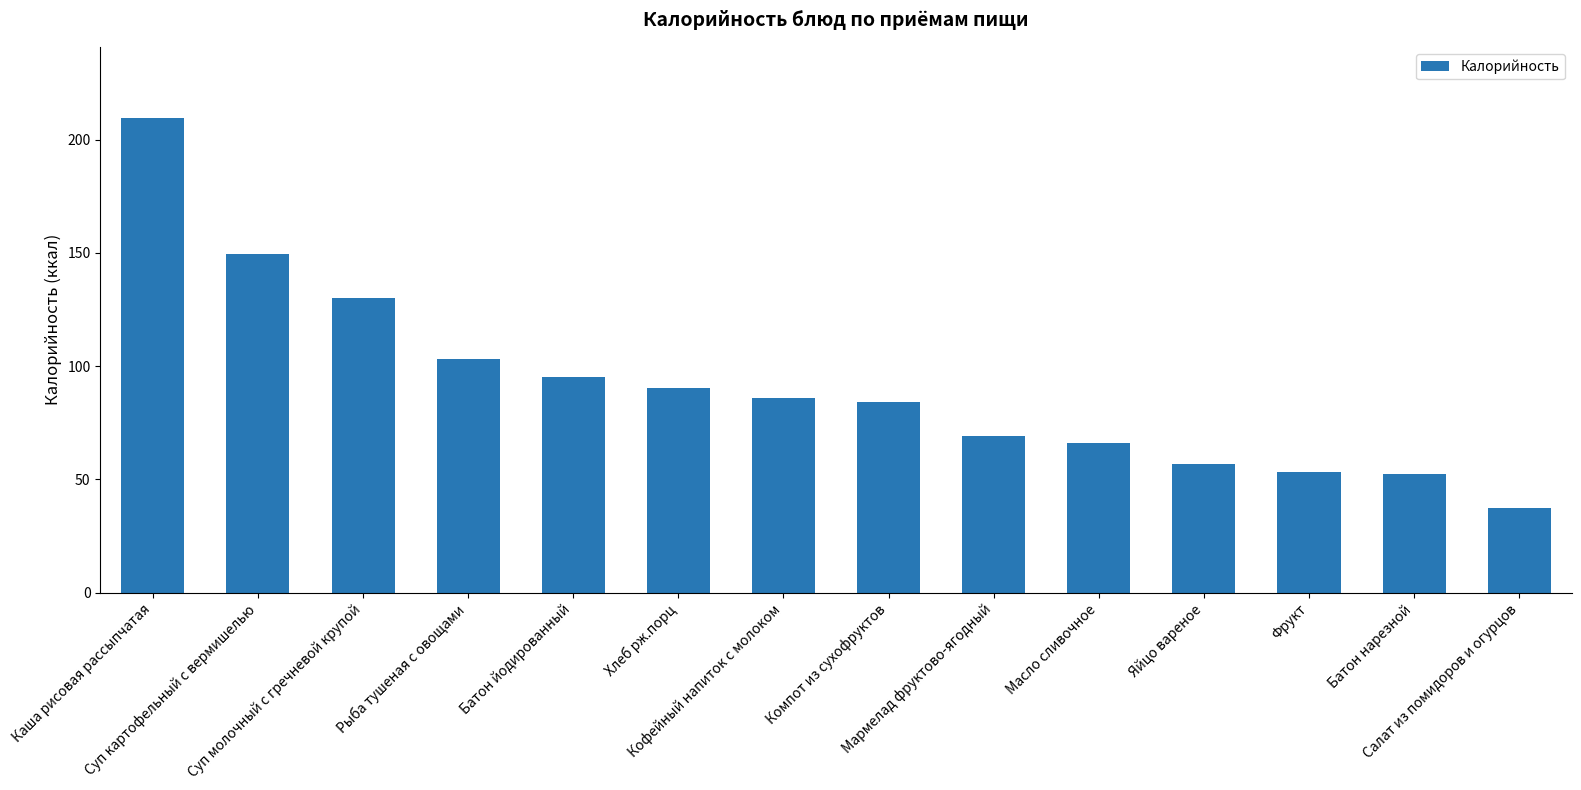

What is the average value?

91.6